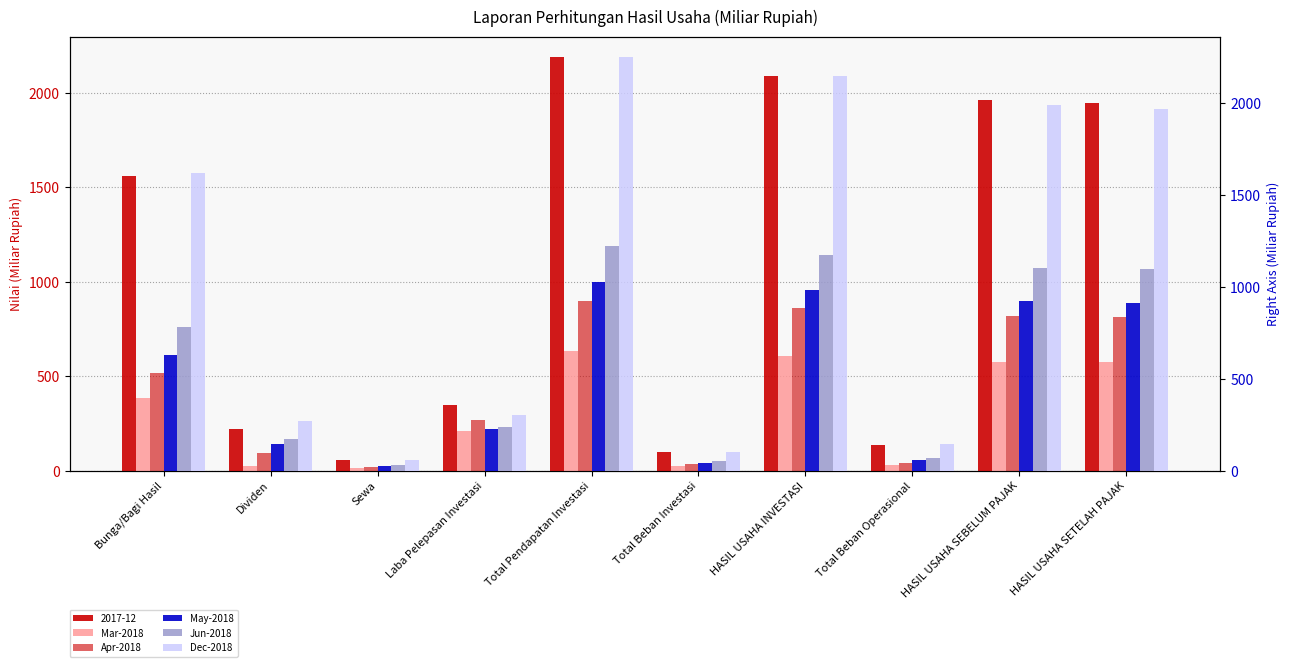

How many data points in Dec-2018 are less than 1616?

5